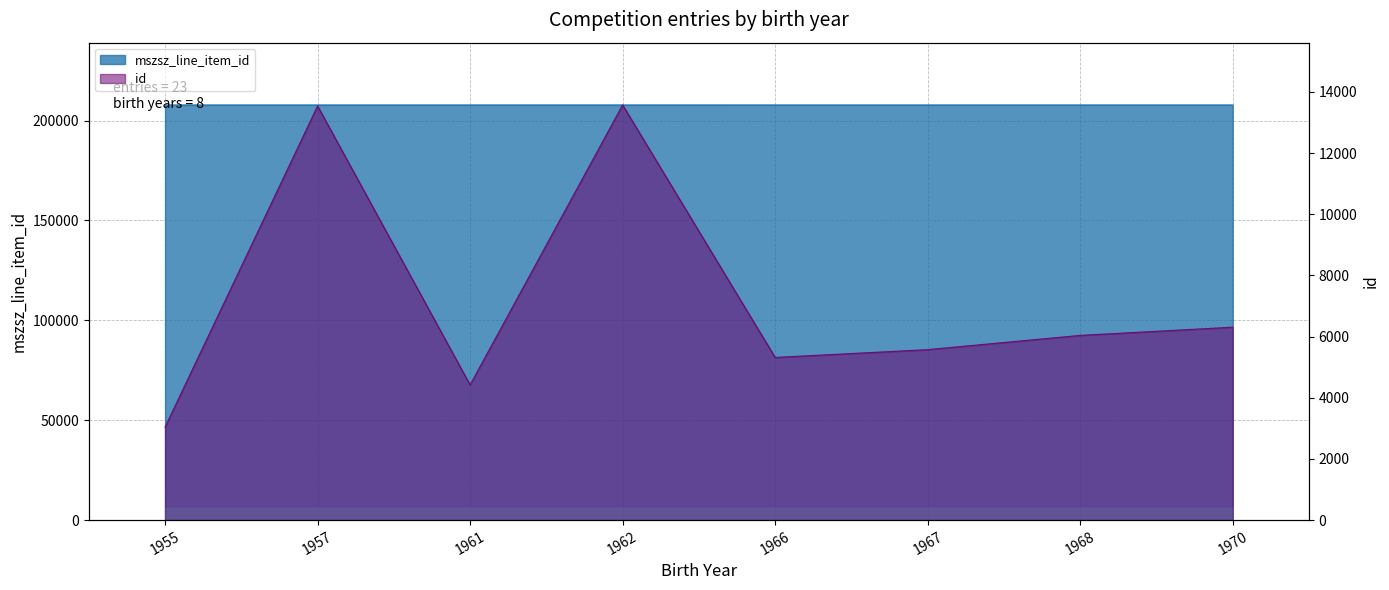

Reading right to left, extract all data points from this chart.

mszsz_line_item_id: 207842	207844	207842	207842	207848	207842	207842	207842
id: 6308	6040	5574	5319	13575	4421	13542	3041